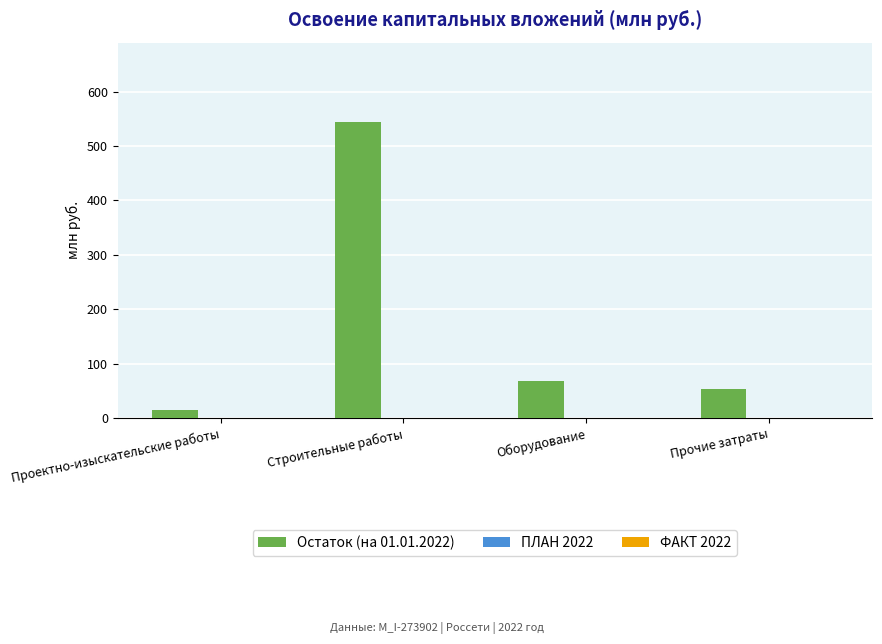

What is the greatest value displayed?

543.9